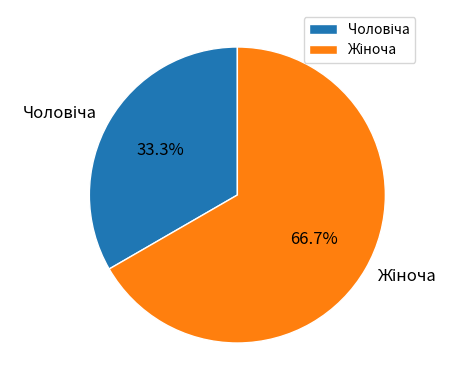

Does any single category account for the majority?

Yes